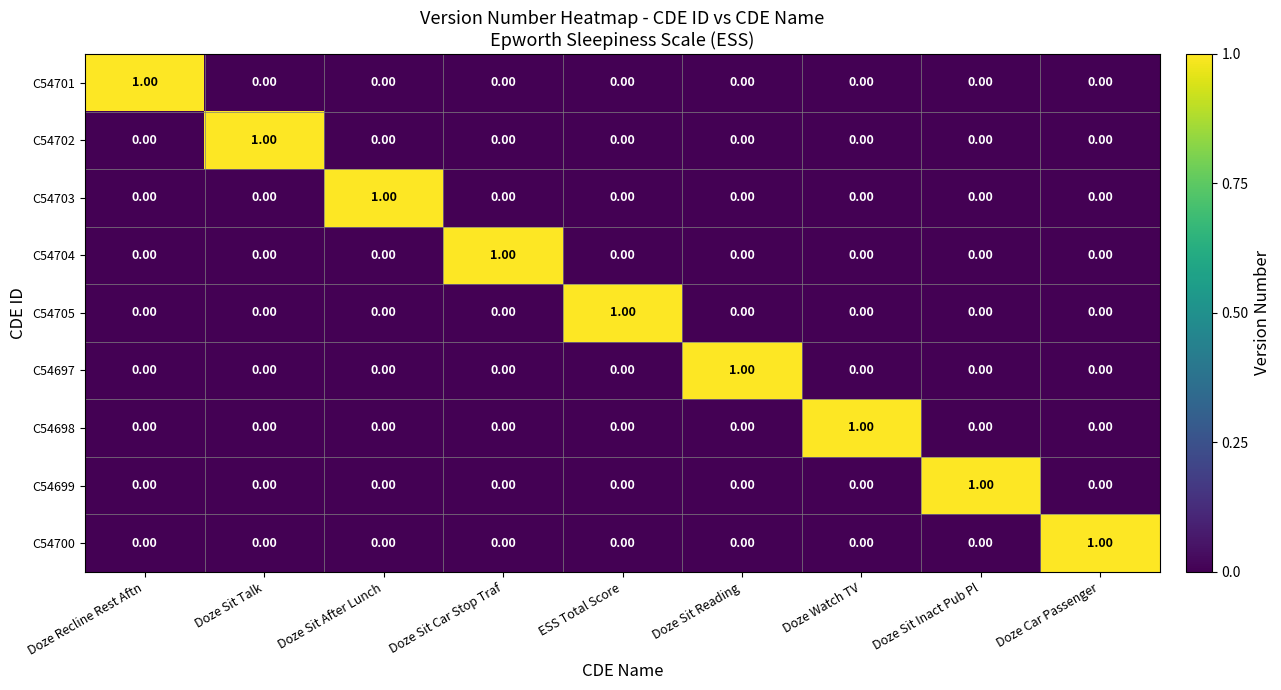

At how many categories does at least one series exceed 0?

9